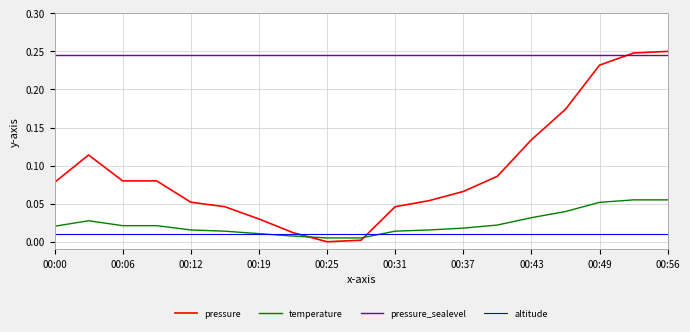

How many lines are shown in the chart?

4